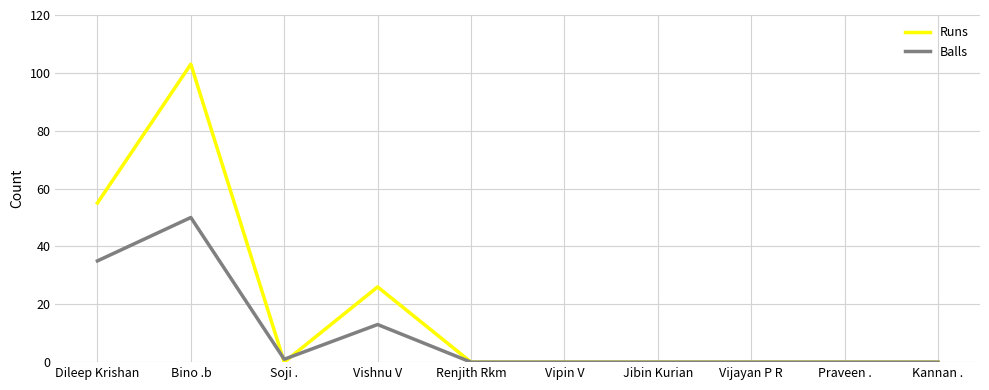

Reading left to right, transcribe all the data shown in this chart.

Runs: 55	103	0	26	0	0	0	0	0	0
Balls: 35	50	1	13	0	0	0	0	0	0